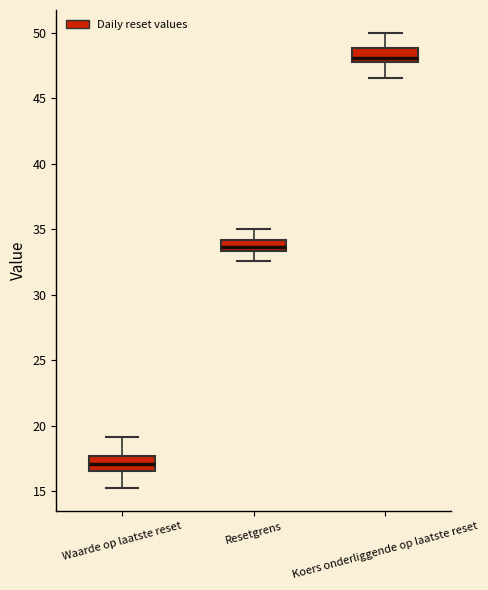

Reading left to right, transcribe this box plot: for each box, give where its median line is, the range the box spans, and where its two whiskers end, as read against the y-axis. The values are not printed on the chart, so give them approximately, as read against the axis.

Waarde op laatste reset: median 17.0, box 16.5 to 17.5, whiskers 15.0 to 19.0
Resetgrens: median 33.5 (inside the box), box 33.5 to 34.0, whiskers 32.5 to 35.0
Koers onderliggende op laatste reset: median 48.0 (just above the box's lower edge), box 48.0 to 49.0, whiskers 46.5 to 50.0